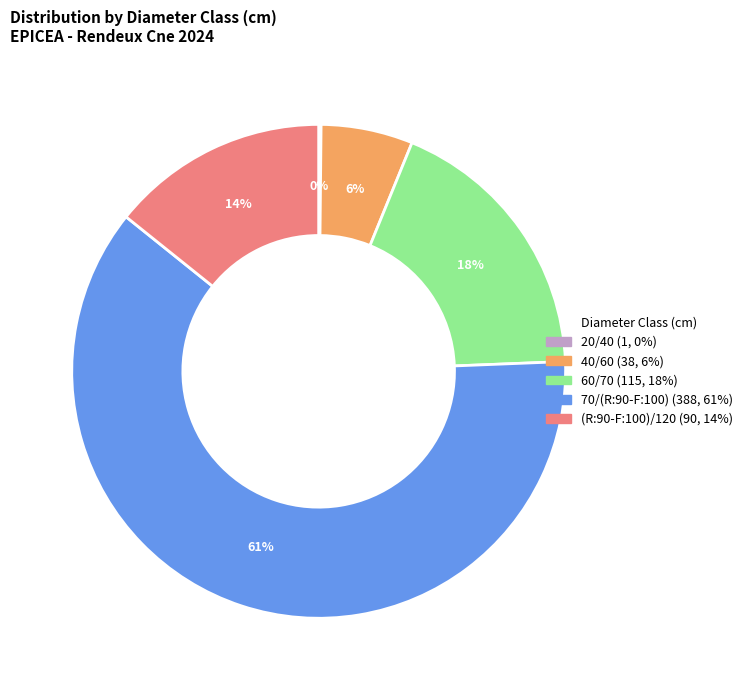

The 60/70 slice represents 18% of the pie. True or false?

True